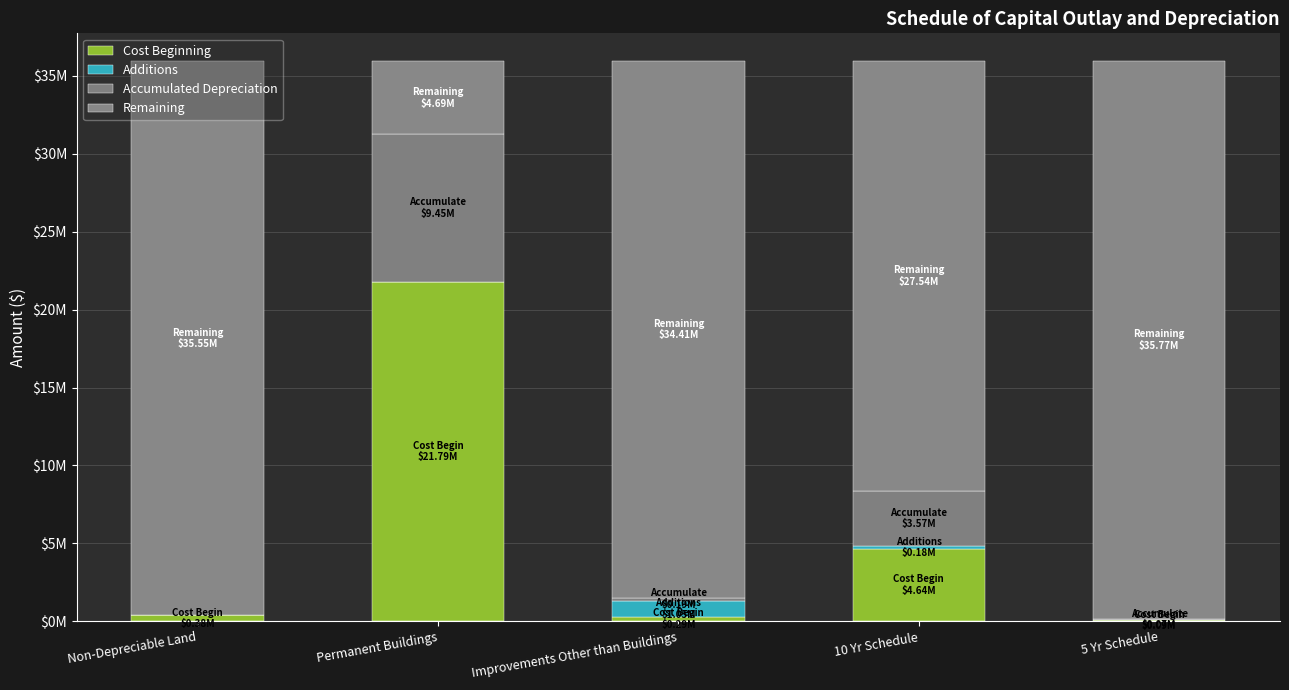

Are the bars grouped side by side (vs. stacked)?

No